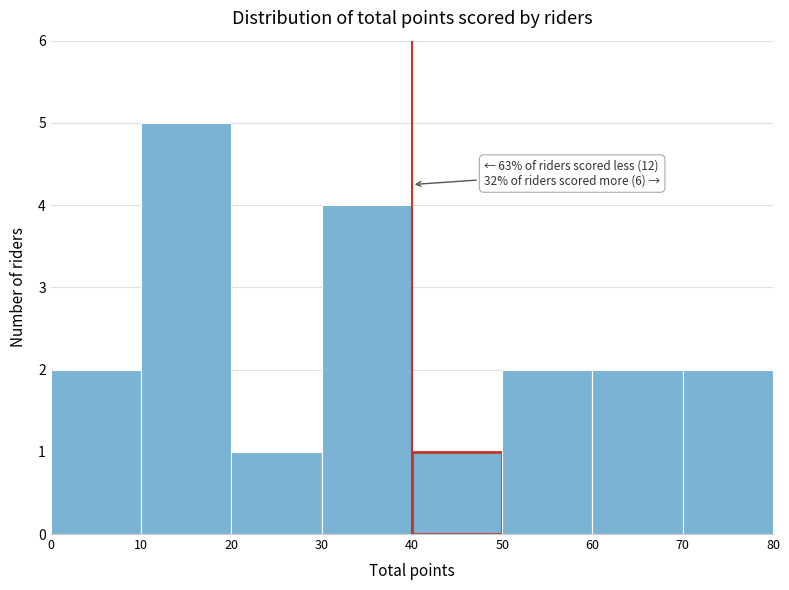

Over which range of the x-axis is the bar tallest?

10 to 20